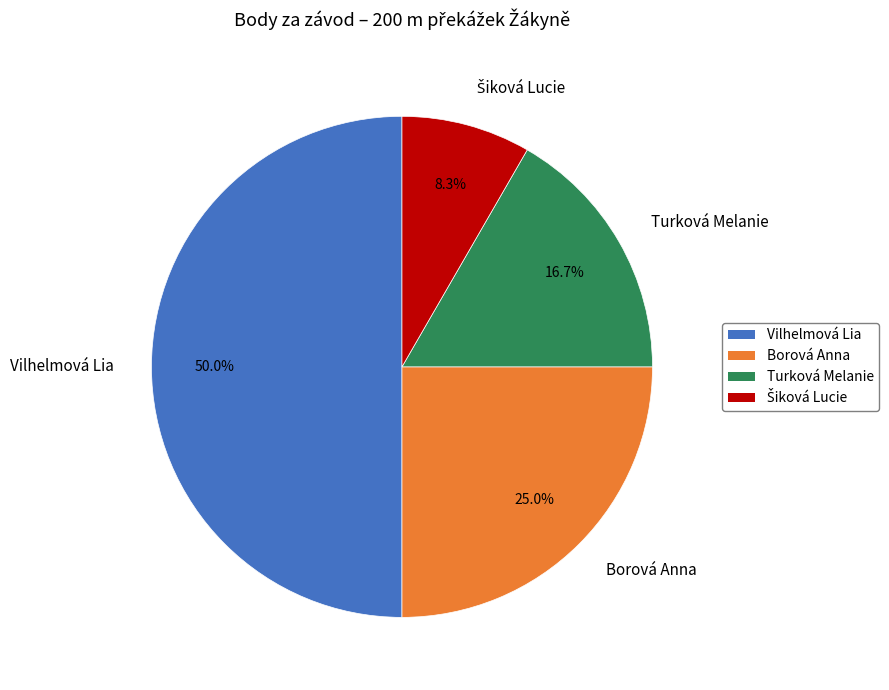

Which category has the biggest portion of the pie?

Vilhelmová Lia